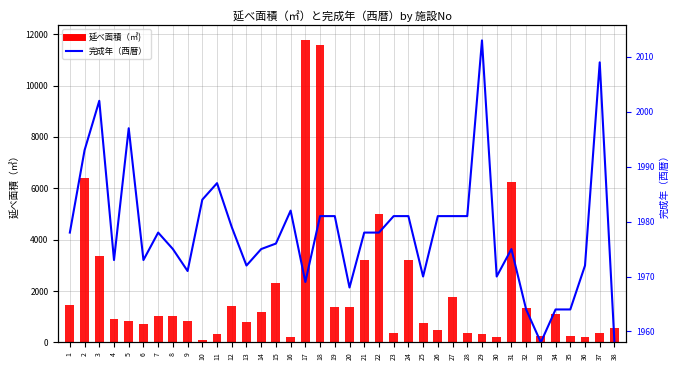

Are the bars horizontal?

No